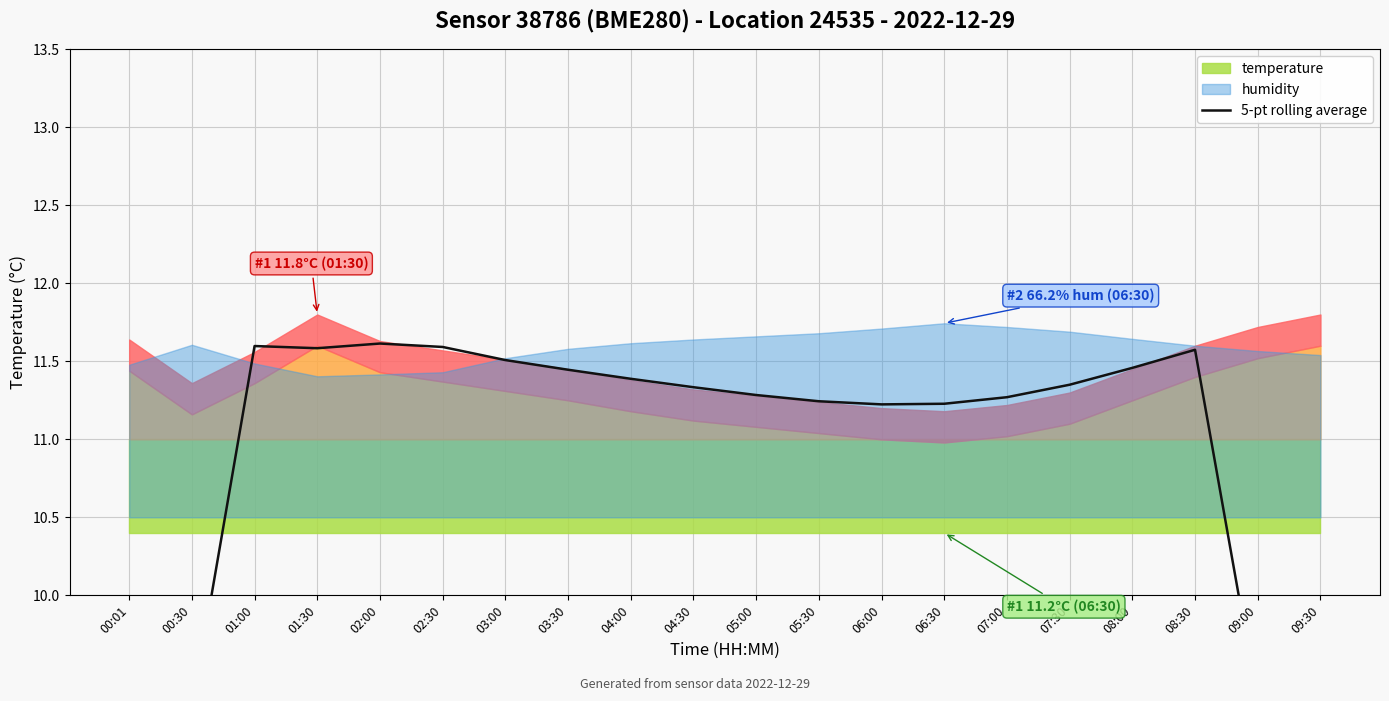

Does the chart display data point markers on the line(s)?

No